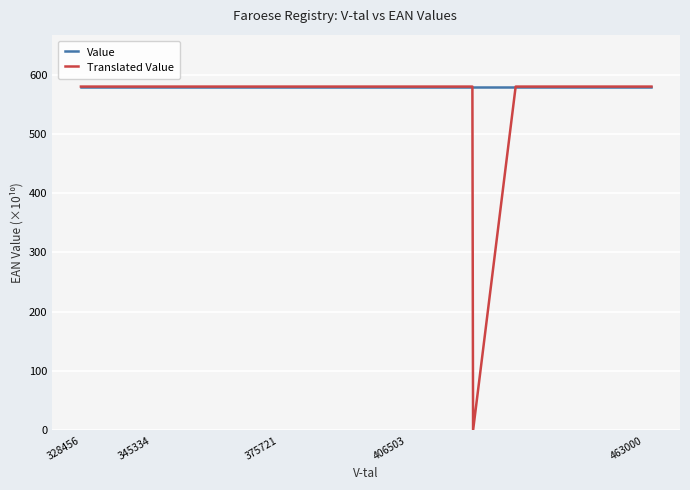

What is the maximum value shown in the chart?

579.7